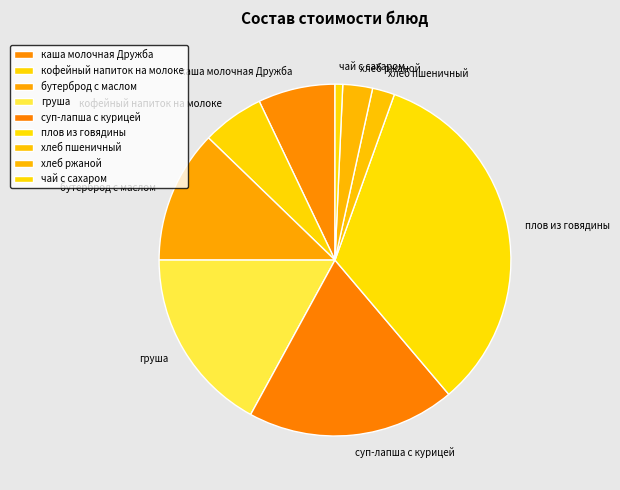

Rank the categories by value from lowest to highest.

чай с сахаром, хлеб пшеничный, хлеб ржаной, кофейный напиток на молоке, каша молочная Дружба, бутерброд с маслом, груша, суп-лапша с курицей, плов из говядины